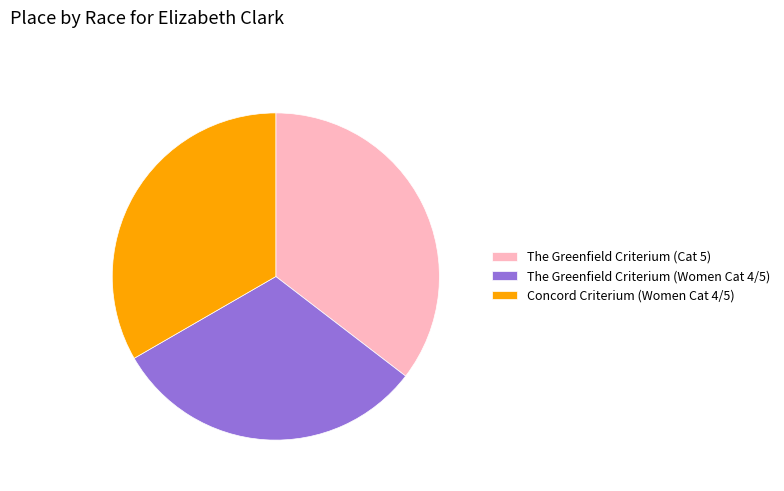

Between The Greenfield Criterium (Cat 5) and Concord Criterium (Women Cat 4/5), which is larger?

The Greenfield Criterium (Cat 5)